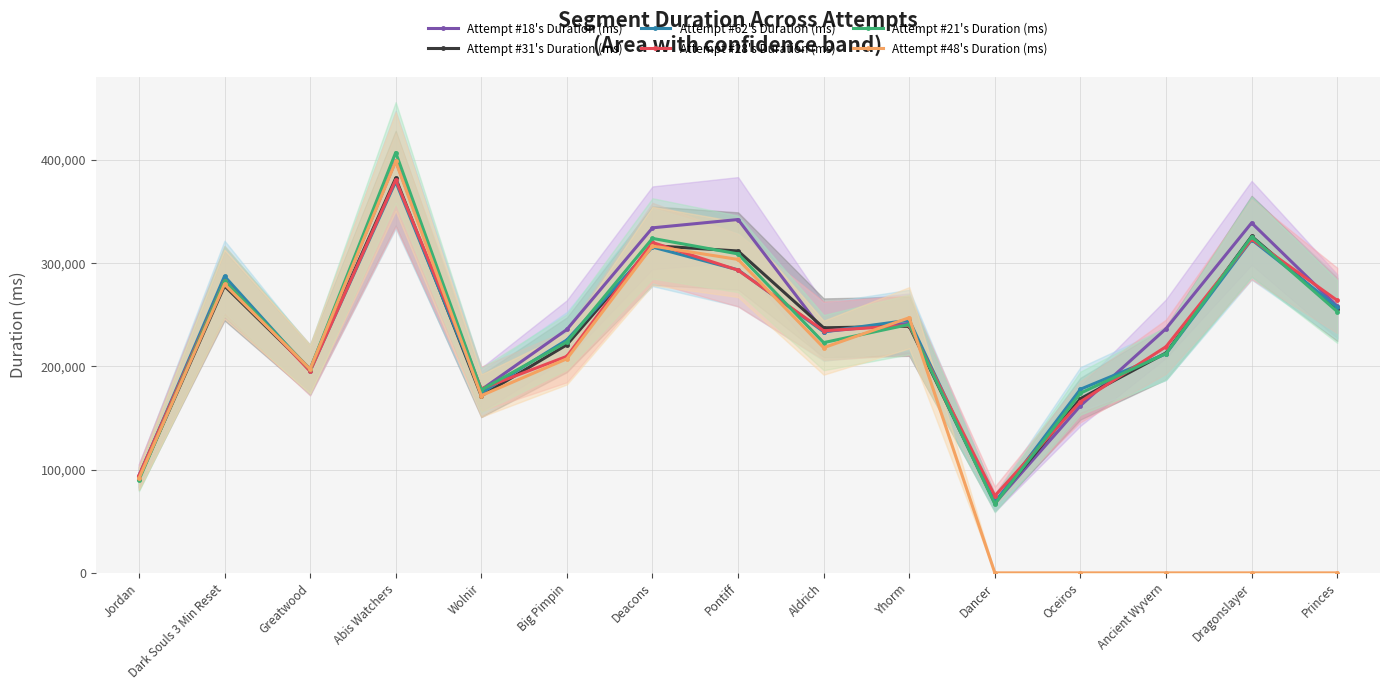

Which series changed the most between Big Pimpin and Aldrich?

Attempt #28's Duration (ms)